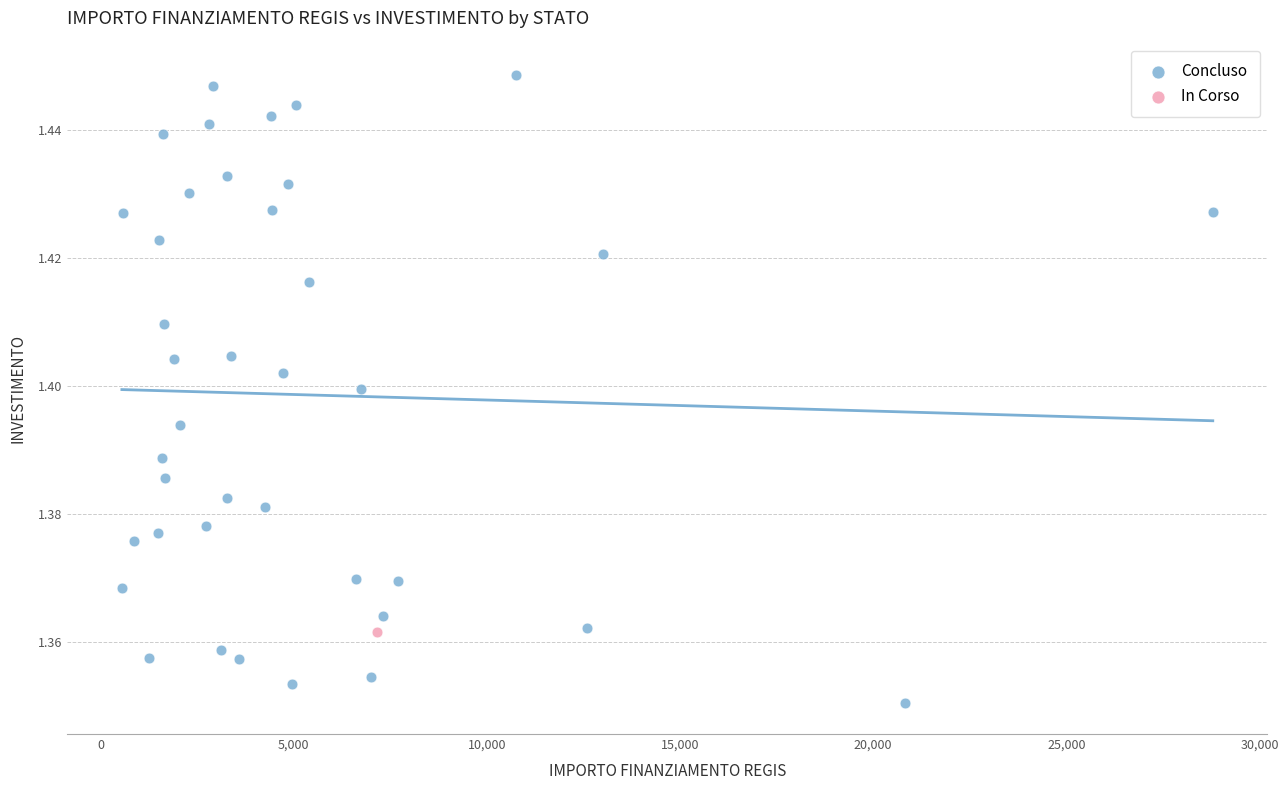

What are all the series names shown in the legend?

Concluso, In Corso